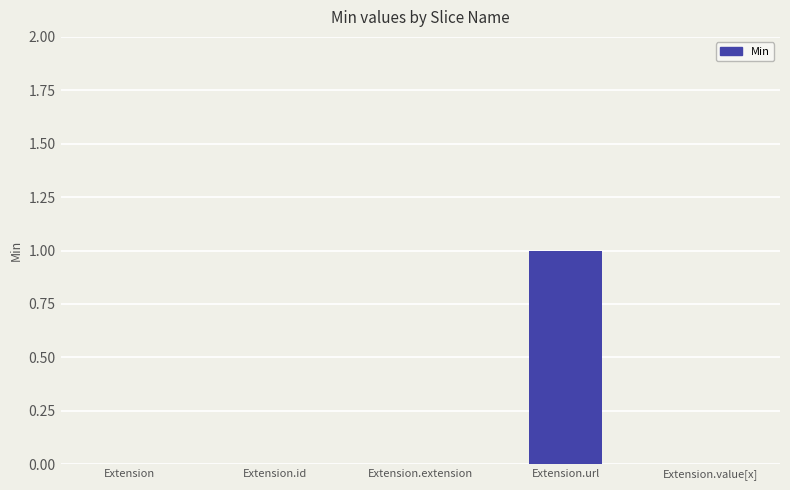

How many series are shown in this chart?

1